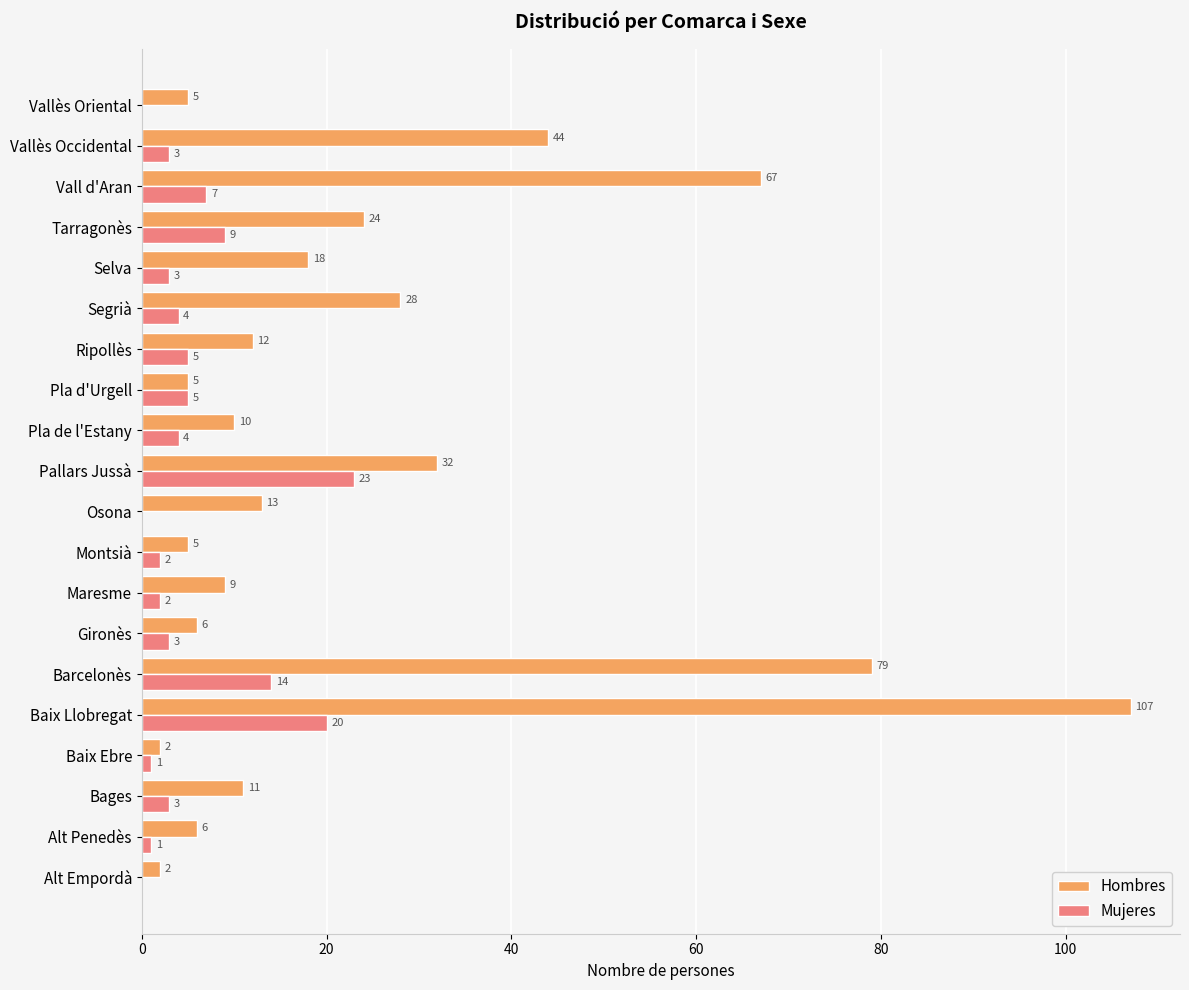

What is the sum of all Hombres values?

485